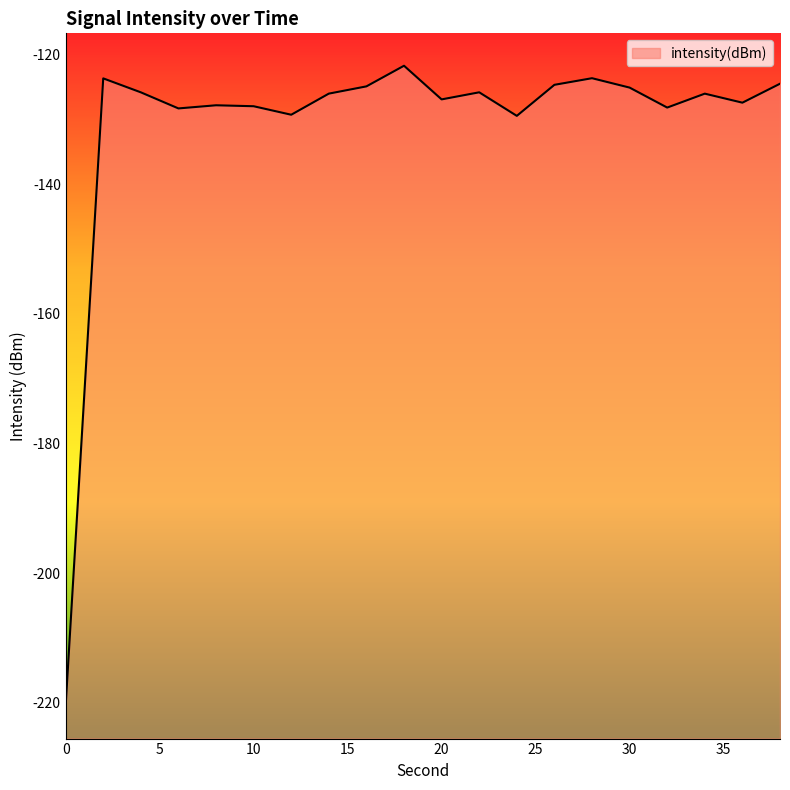

How many categories are shown in the chart?

20